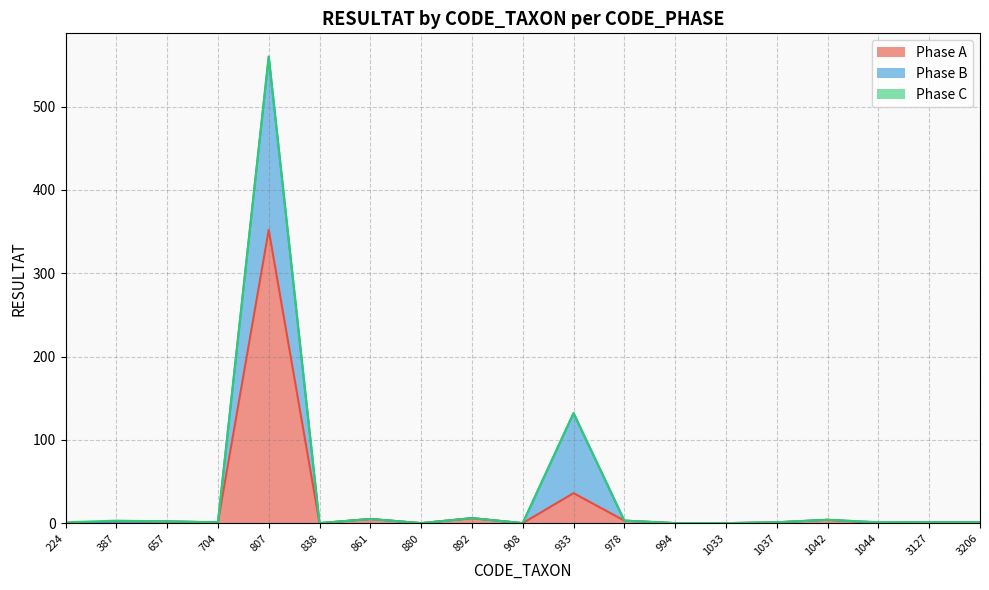

What is the difference between the highest and lowest values at 3127?

1